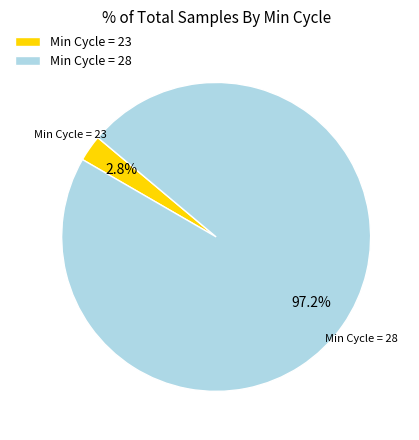

What percentage is NOT represented by Min Cycle = 23?

97.2%